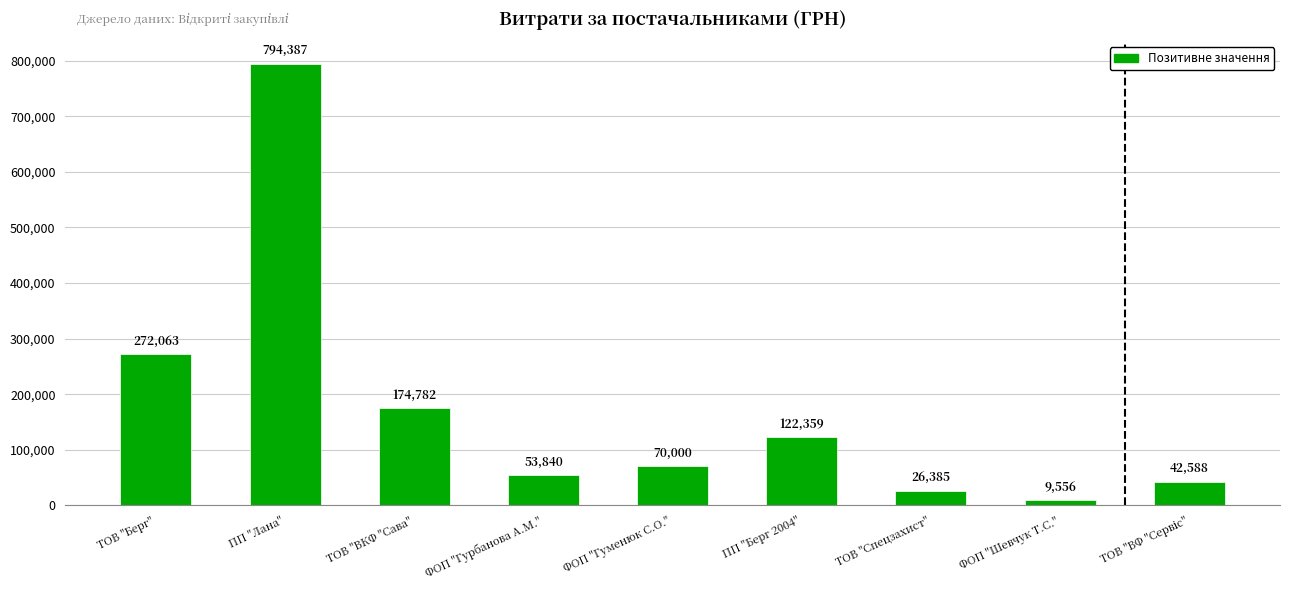

What is the smallest value displayed?

9556.0